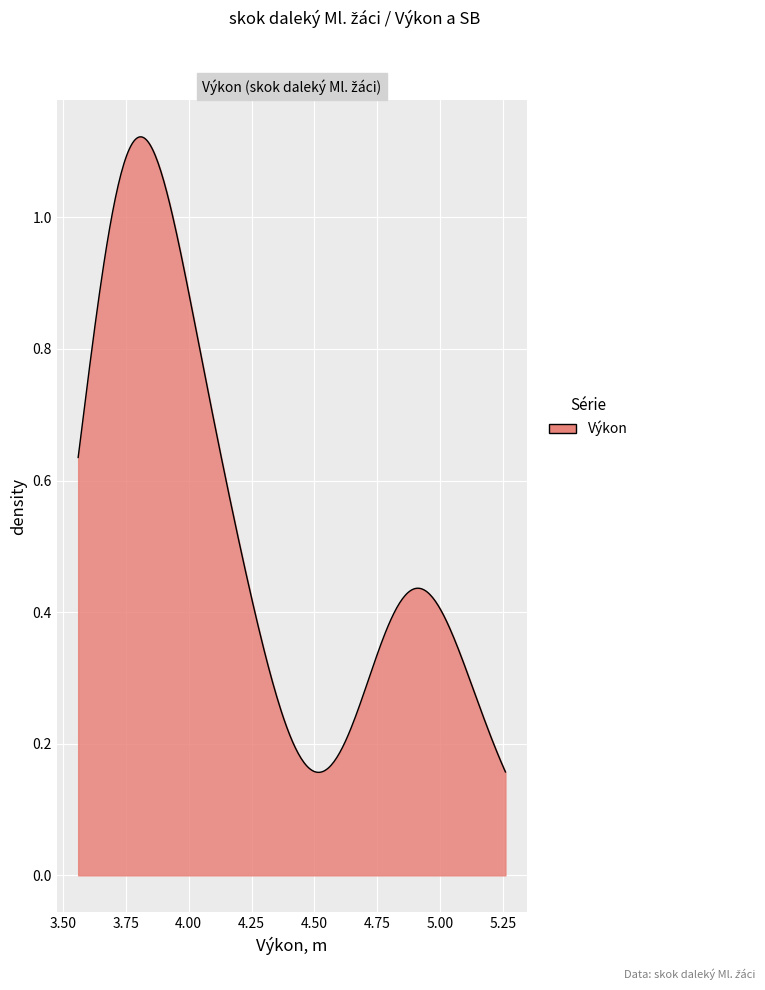

Is this an area chart (filled region under the line)?

Yes